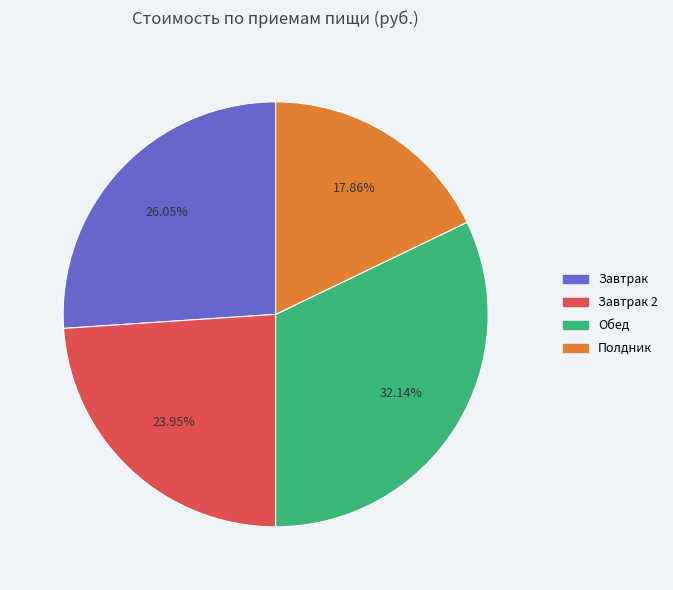

Is there a majority slice in this chart?

No